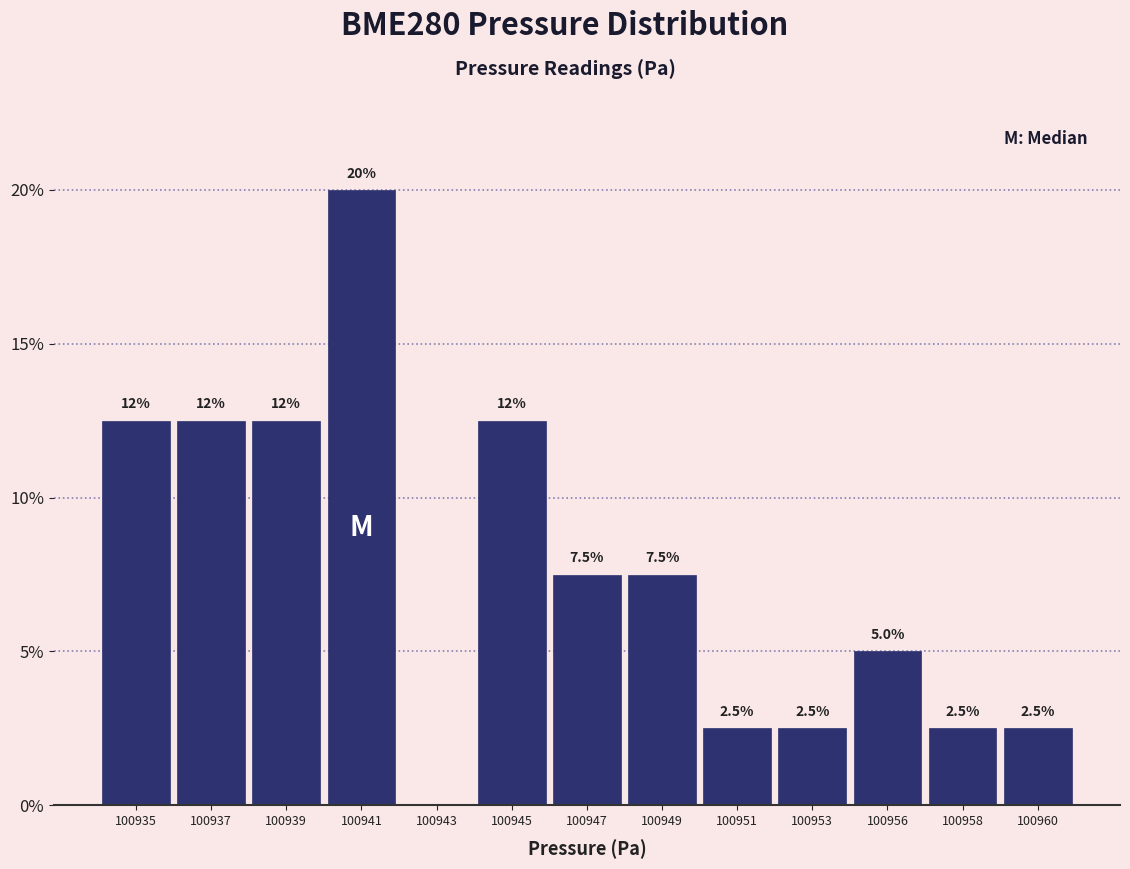

What is the change in value from 100937 to 100951?

-10.0